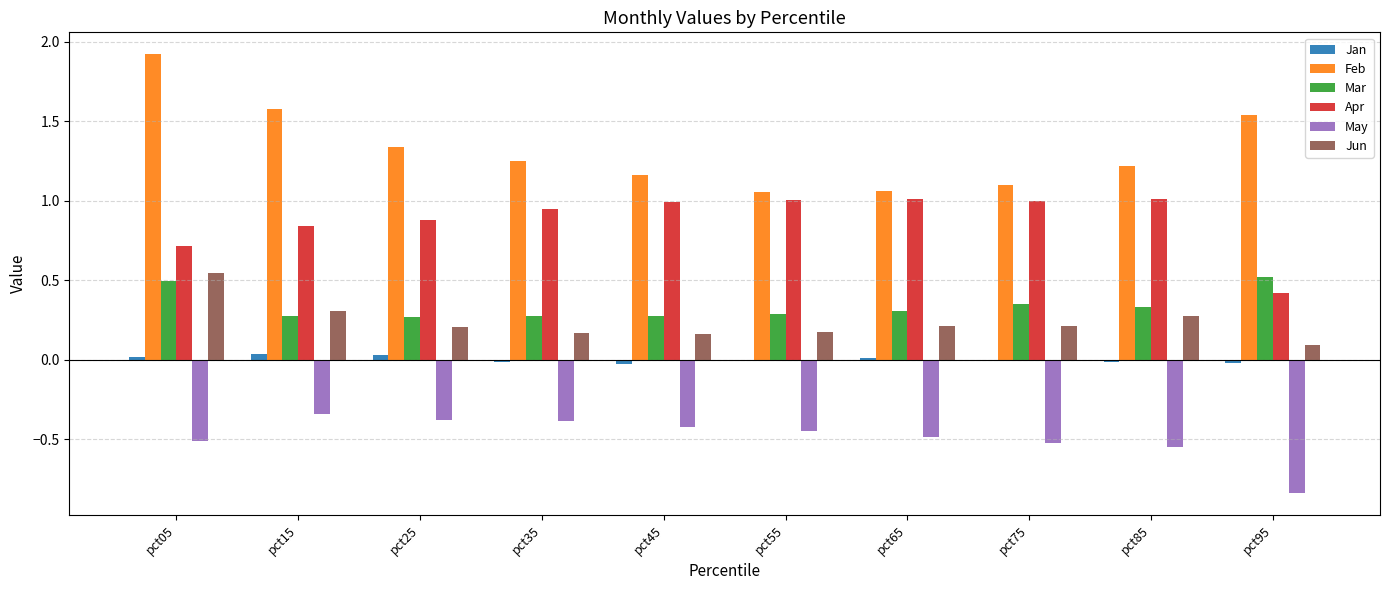

Which label corresponds to the largest value in the chart?

pct05